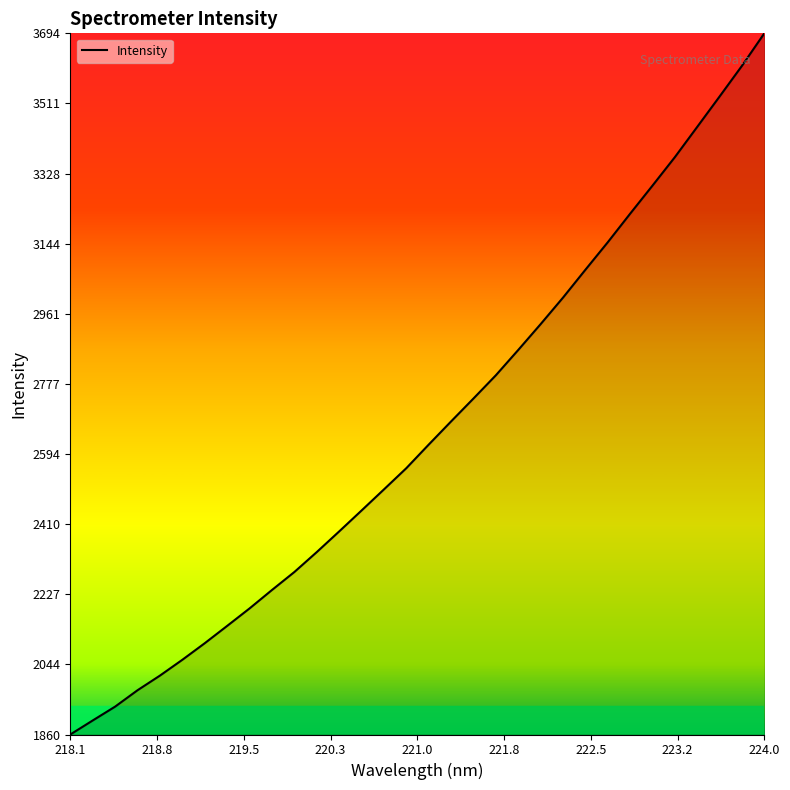

What is the maximum value shown in the chart?

3694.3